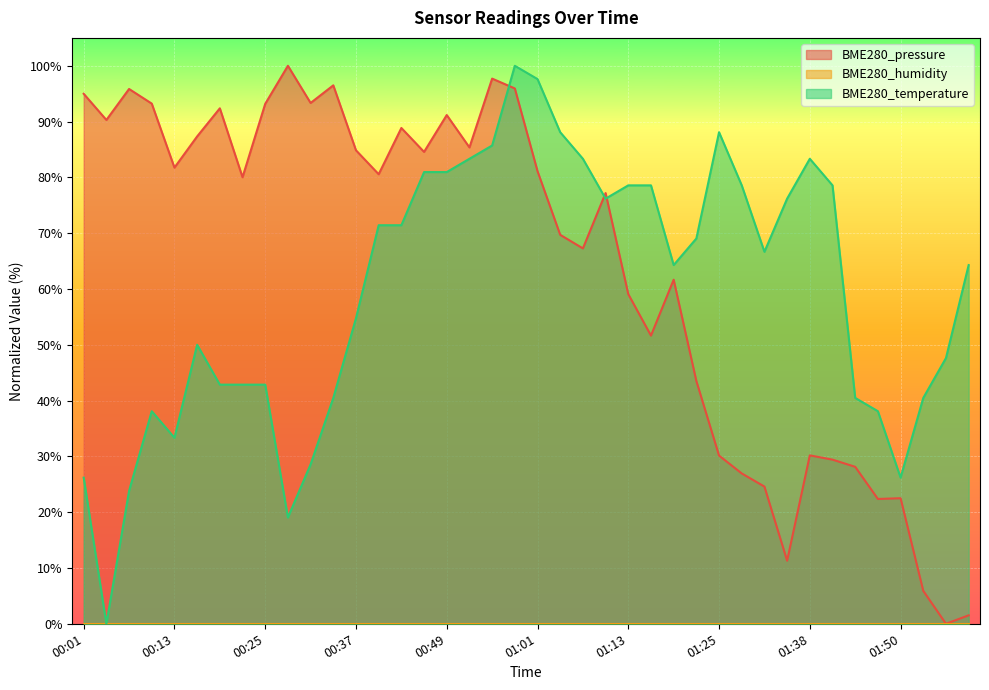

Which series has the largest total across all categories?

BME280_pressure